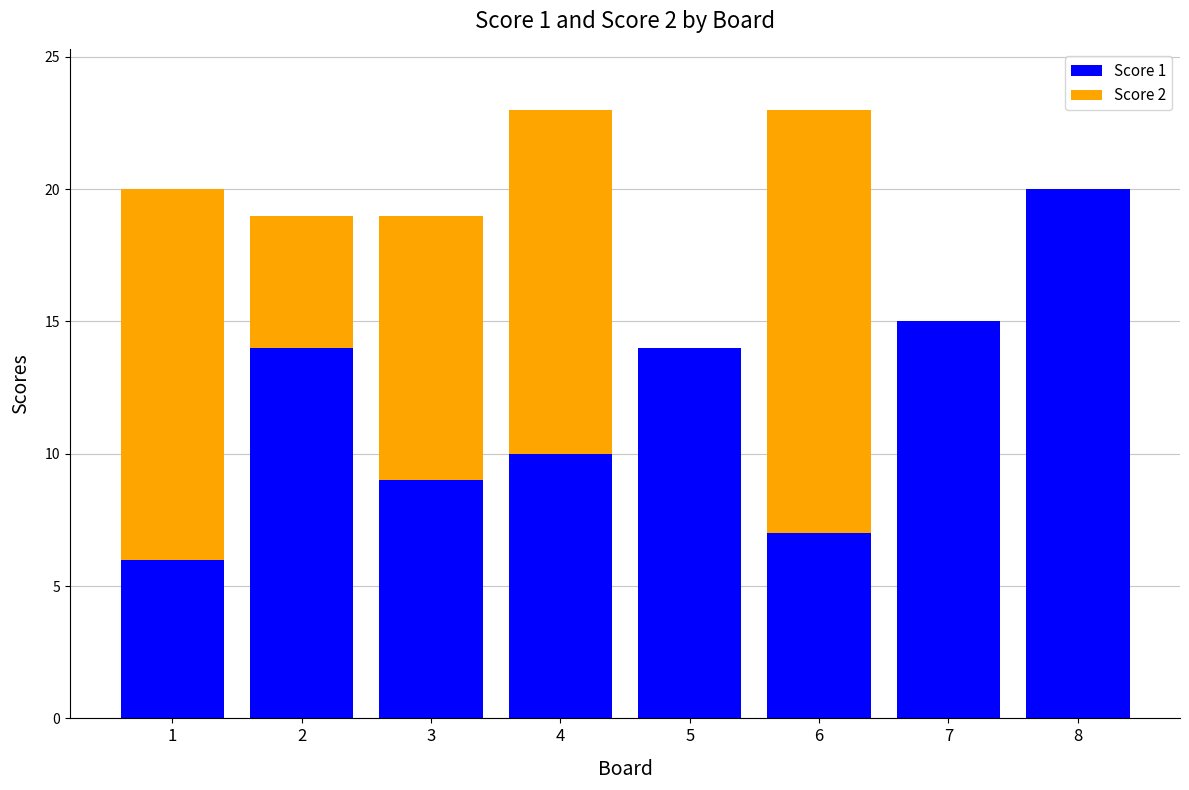

The value of Score 1 at 3 is 9. True or false?

True